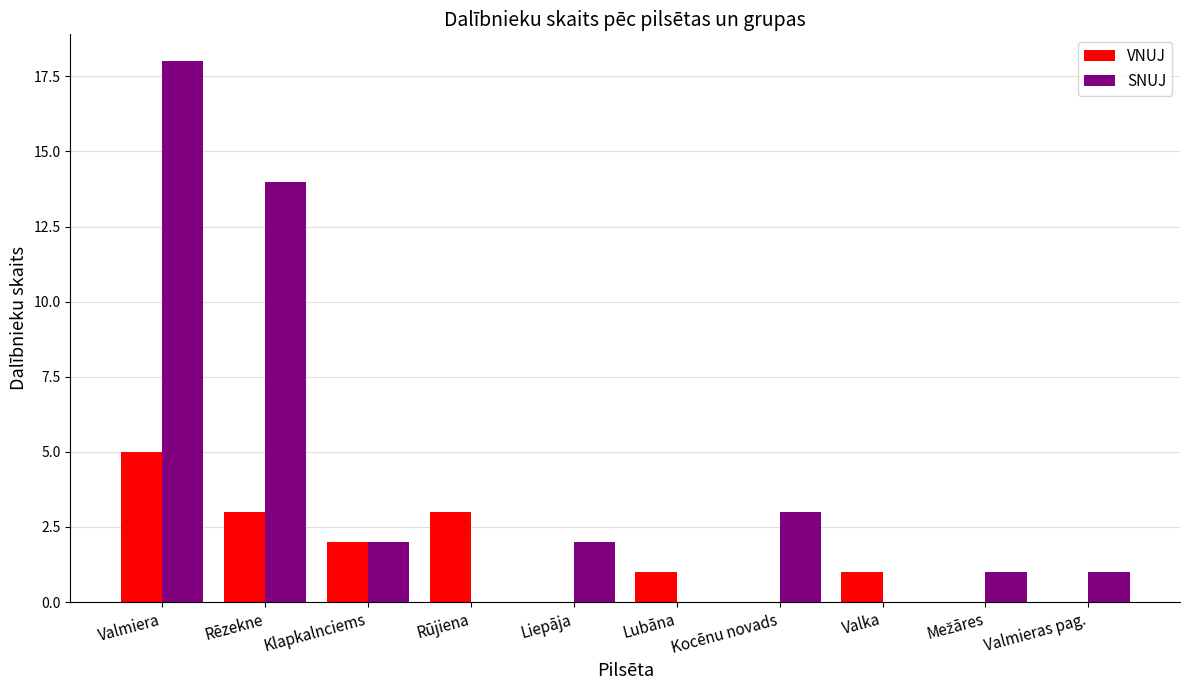

Are the bars horizontal?

No